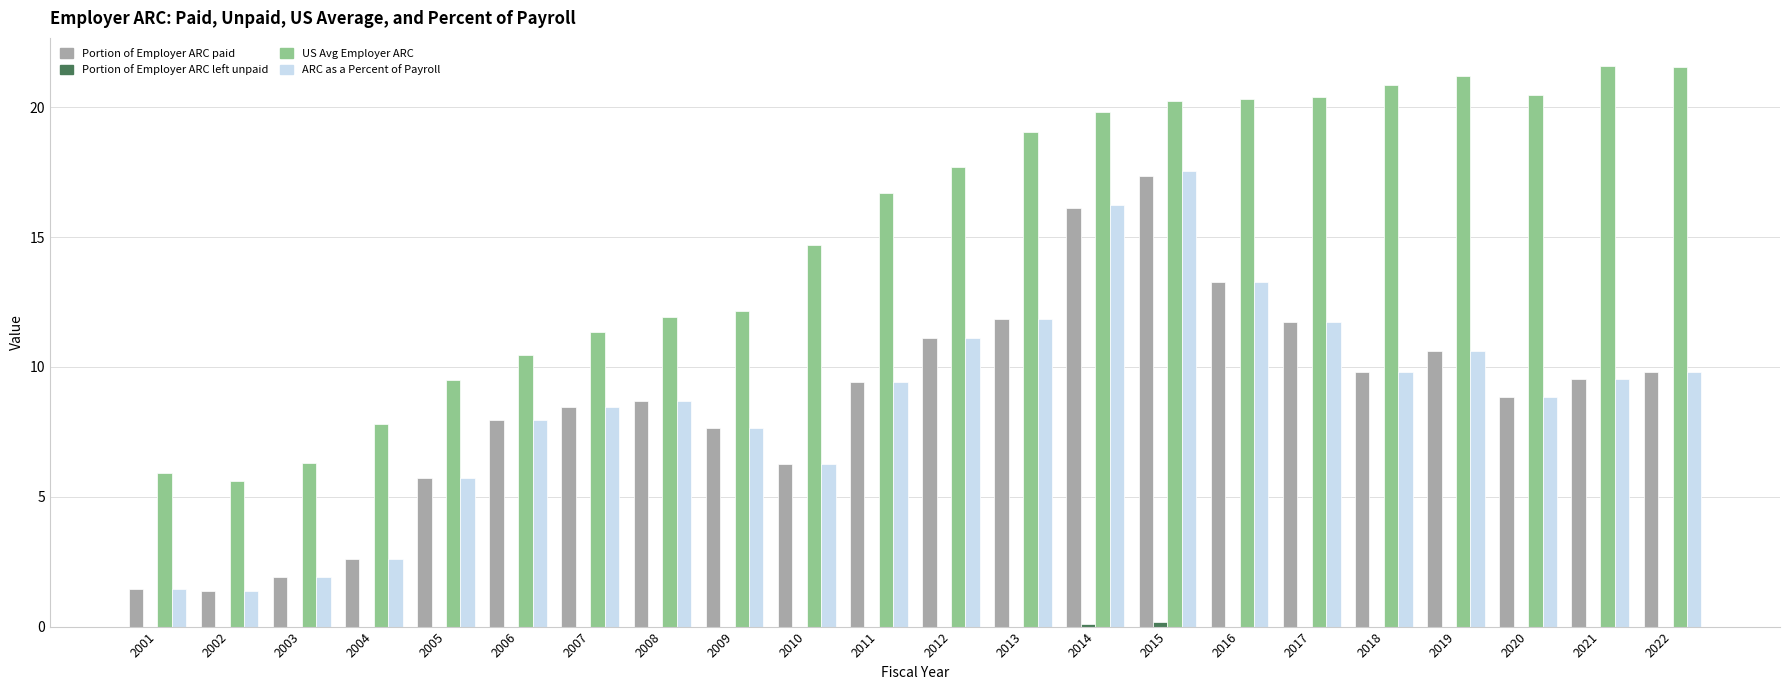

Where does the US Avg Employer ARC series first go above 17?

2012